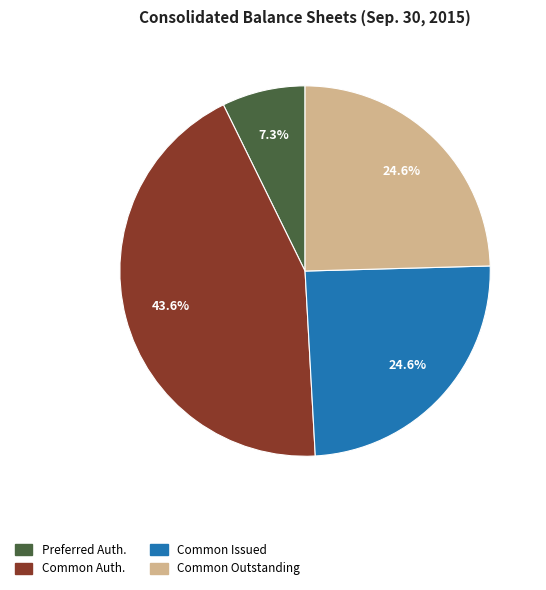

Is there a majority slice in this chart?

No